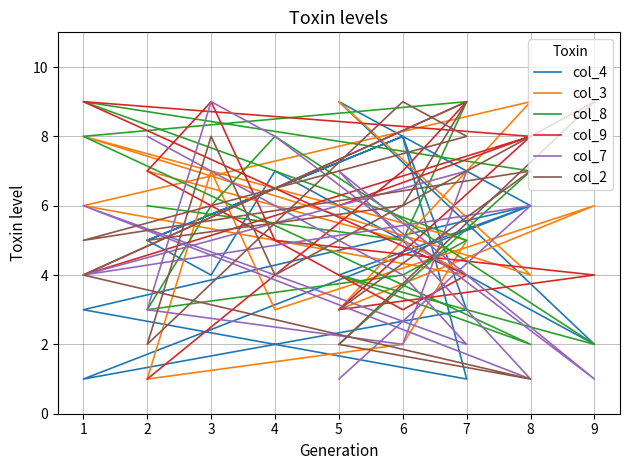

After their last crossing, which series has the higher values: col_4 or col_9?

col_4